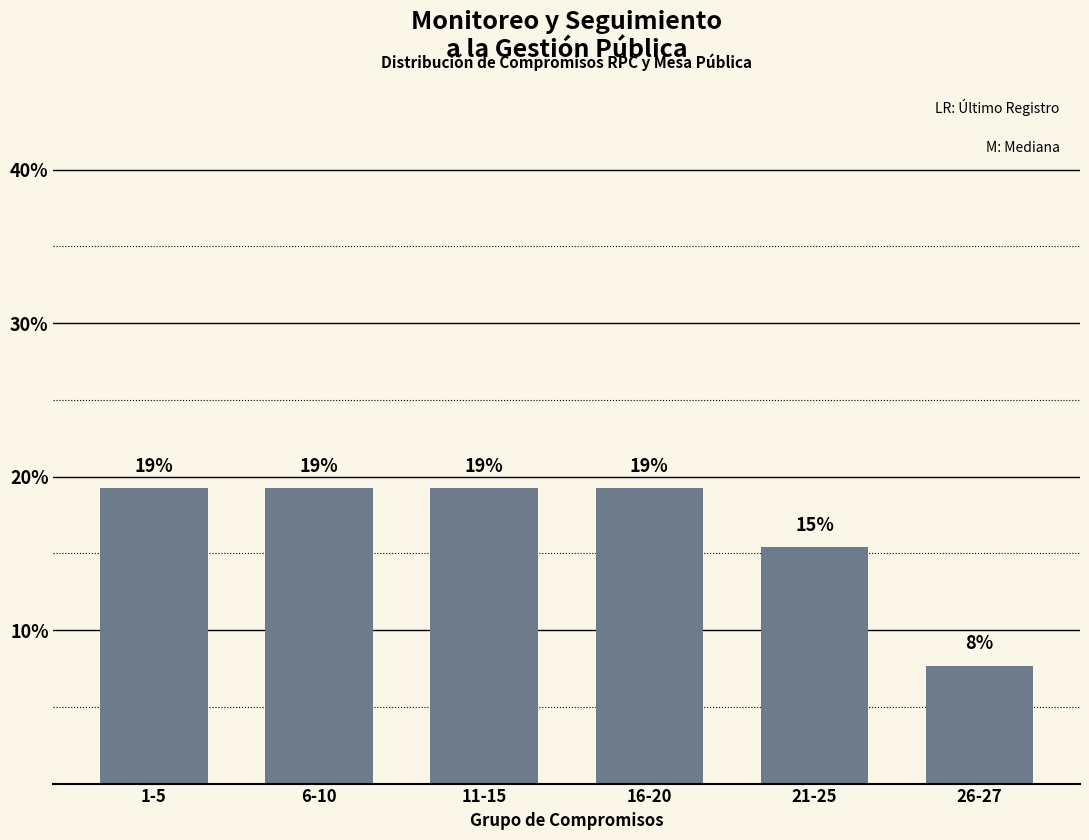

What is the greatest value displayed?

19.2